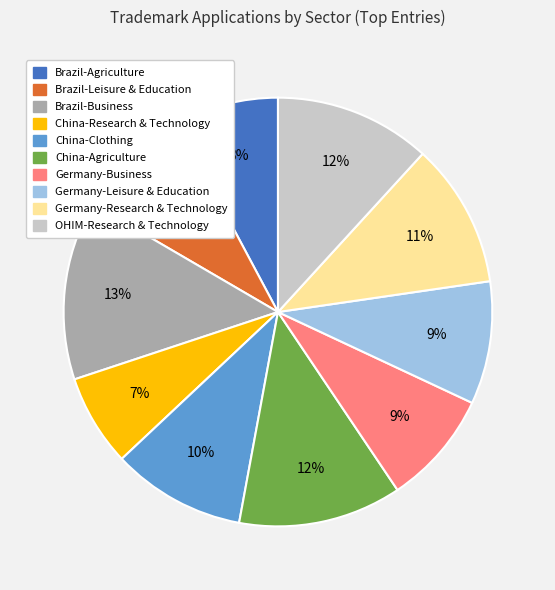

Do Brazil-Business and China-Agriculture together represent more than half of the pie?

No